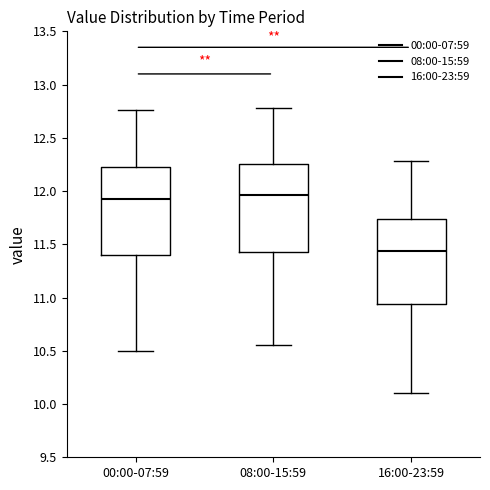

Reading left to right, transcribe this box plot: for each box, give where its median line is, the range the box spans, and where its two whiskers end, as read against the y-axis. The values are not printed on the chart, so give them approximately, as read against the axis.

00:00-07:59: median 11.95, box 11.40 to 12.20, whiskers 10.50 to 12.75
08:00-15:59: median 11.95, box 11.45 to 12.25, whiskers 10.55 to 12.80
16:00-23:59: median 11.45, box 10.95 to 11.75, whiskers 10.10 to 12.30